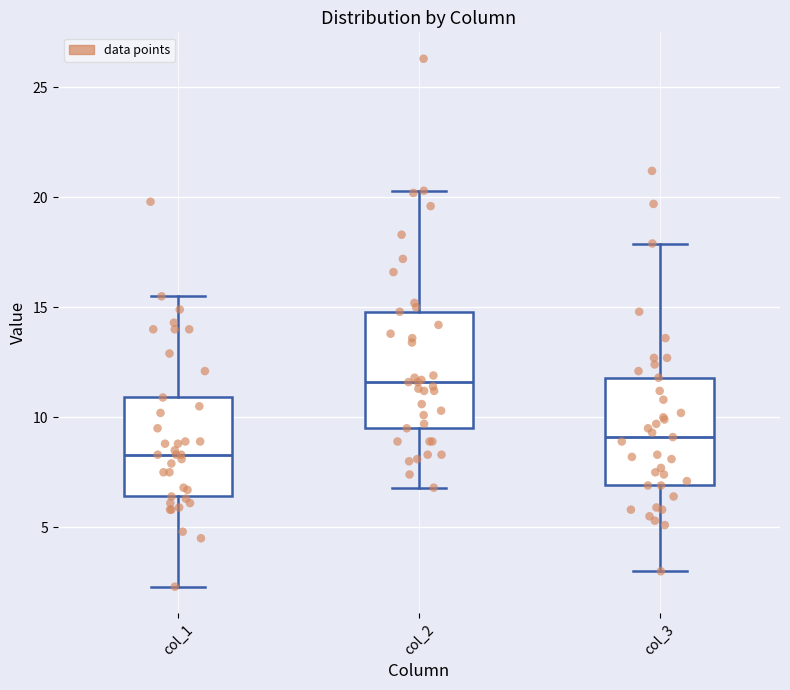

Where is the upper edge of the box for col_2 on the y-axis? The values are not printed on the chart, so give them approximately, as read against the axis.

15.0